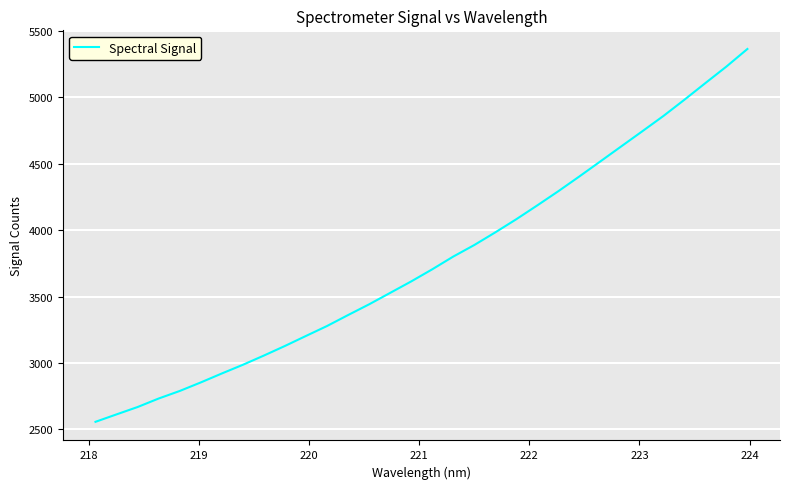

What is the minimum value shown in the chart?

2557.8